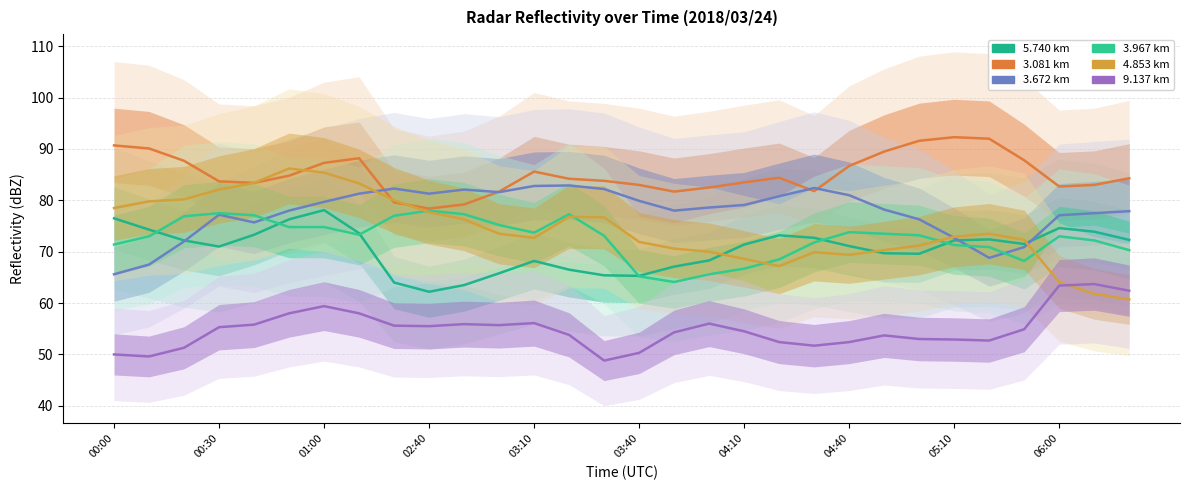

The 4.853 km series shows 68.6 at 04:10. True or false?

True